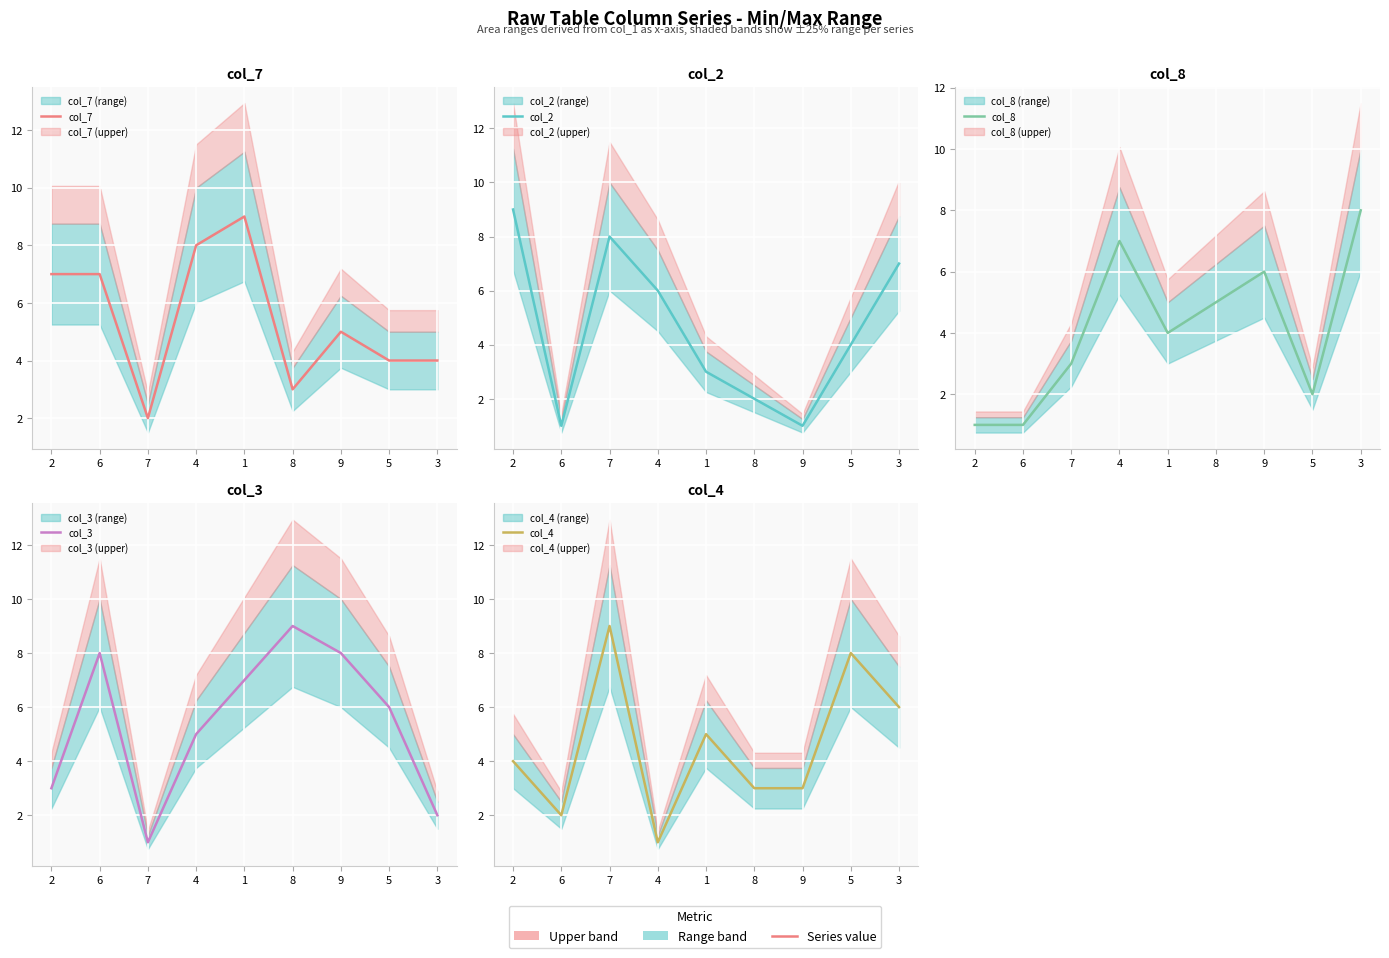

What is the average value of the col_3 series?

5